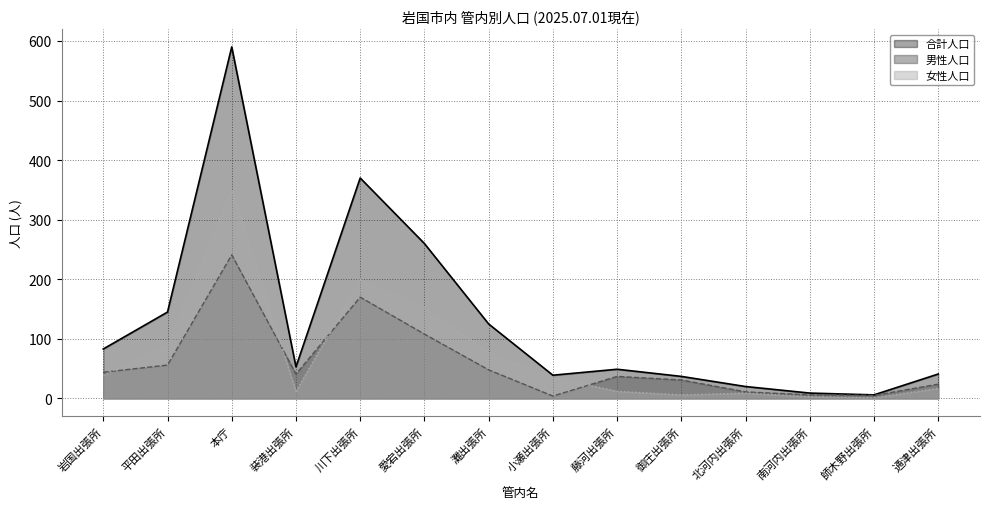

Which series has the widest spread of values?

合計人口